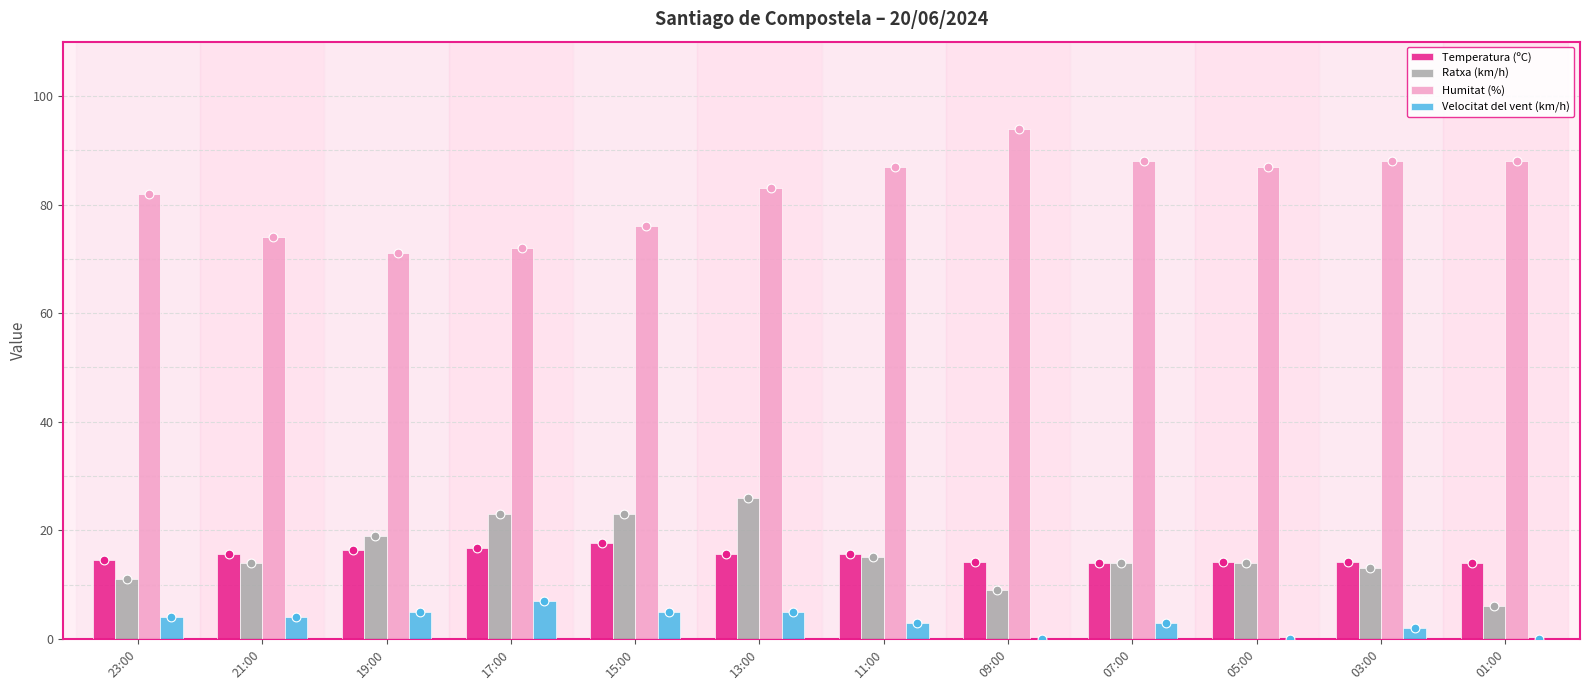

At how many categories does at least one series exceed 91?

1